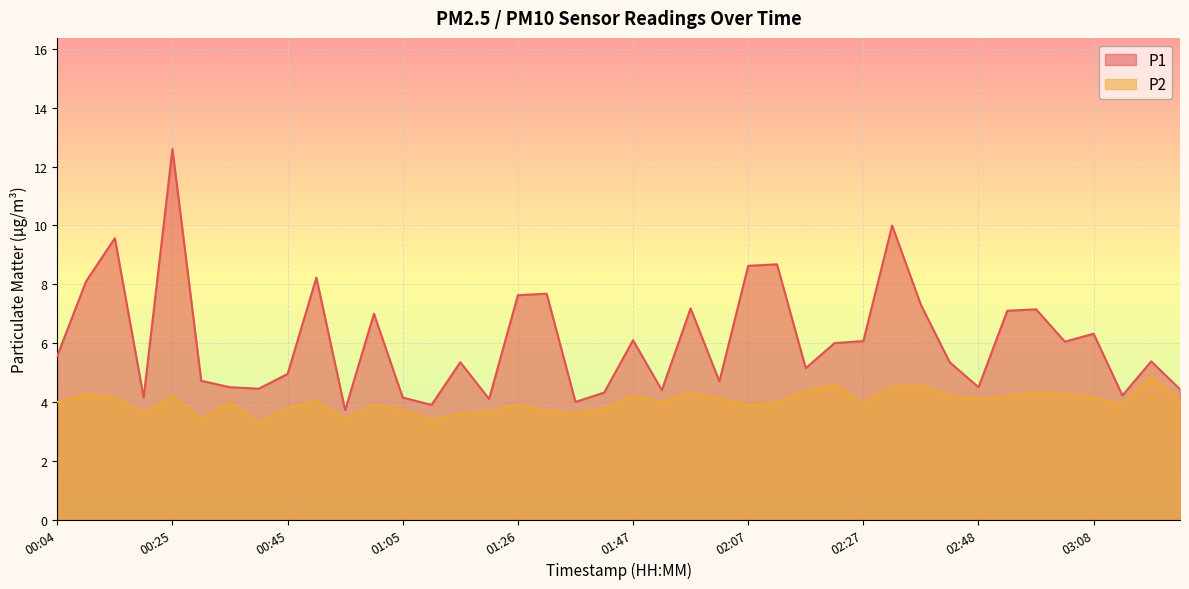

What is the maximum value for P2?

4.8